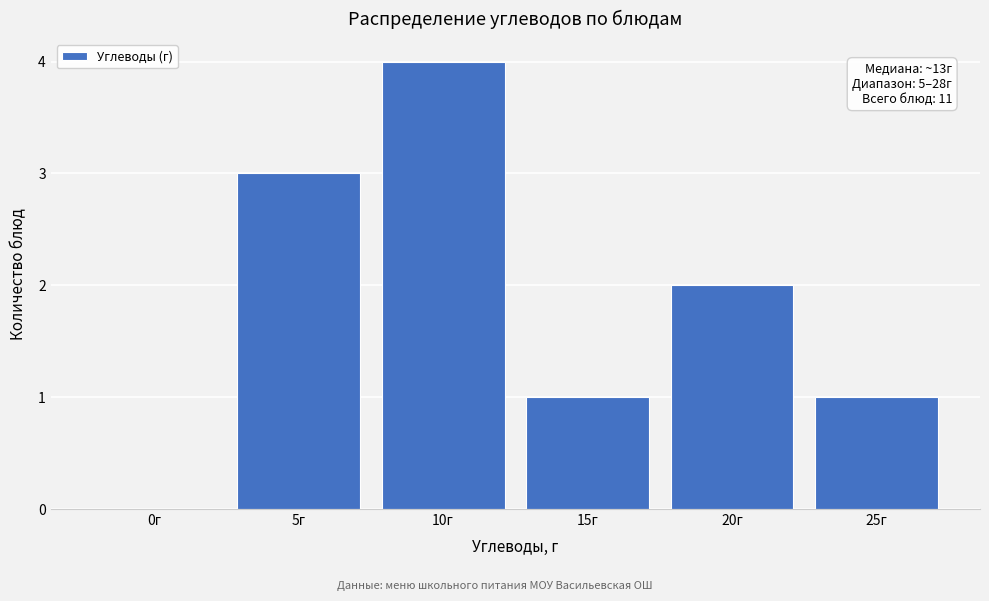

Reading left to right, extract all data points from this chart.

0г=0	5г=3	10г=4	15г=1	20г=2	25г=1